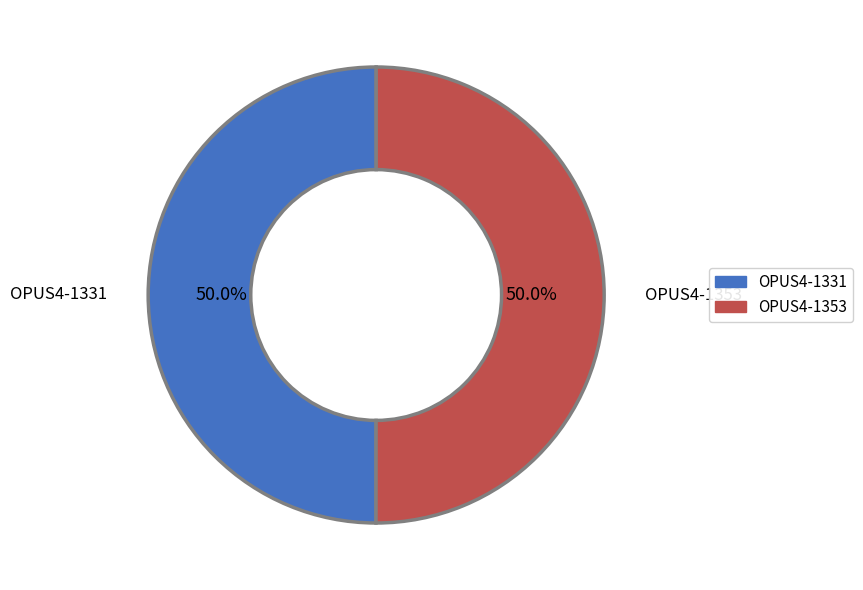

To the nearest percent, what is the average slice percentage?

50%